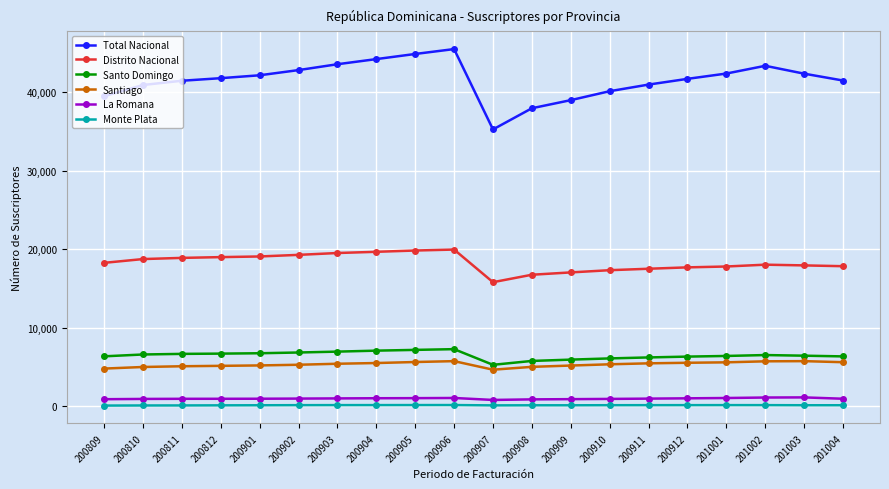

The value of La Romana at 201004 is 950. True or false?

True